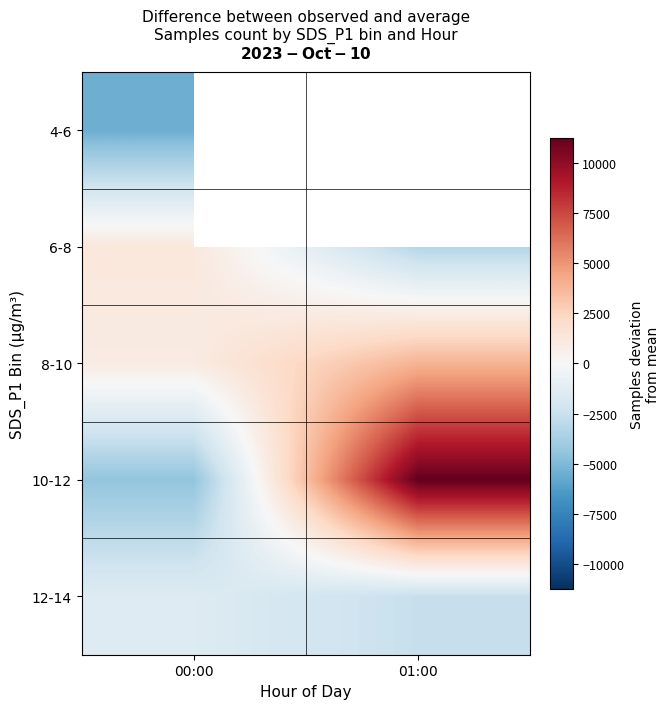

Is it true that 12-14 equals -2576.1 at 01:00?

True